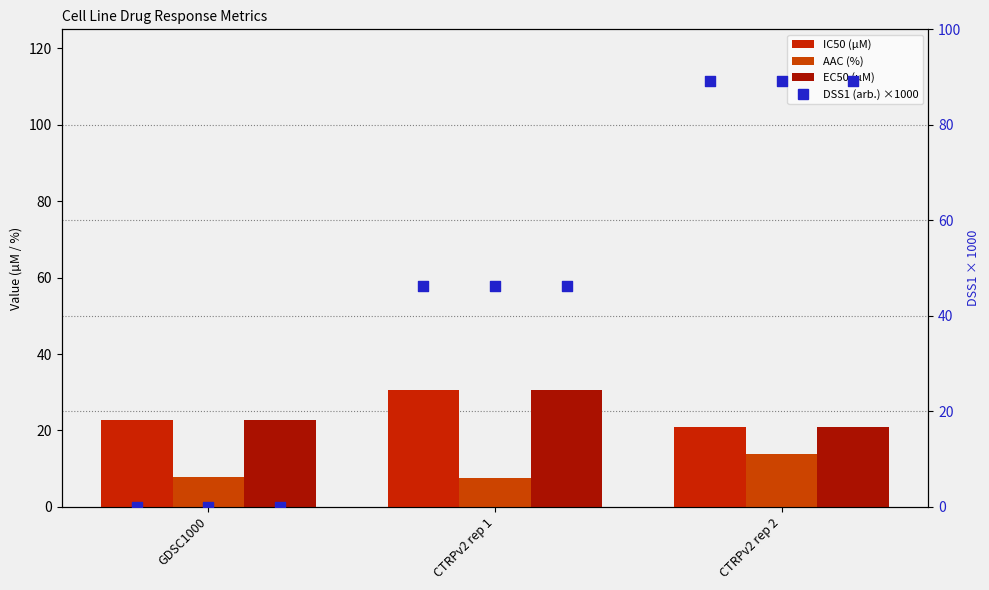

Is the value of EC50 (µM) at GDSC1000 greater than the value of AAC (%) at CTRPv2 rep 1?

Yes